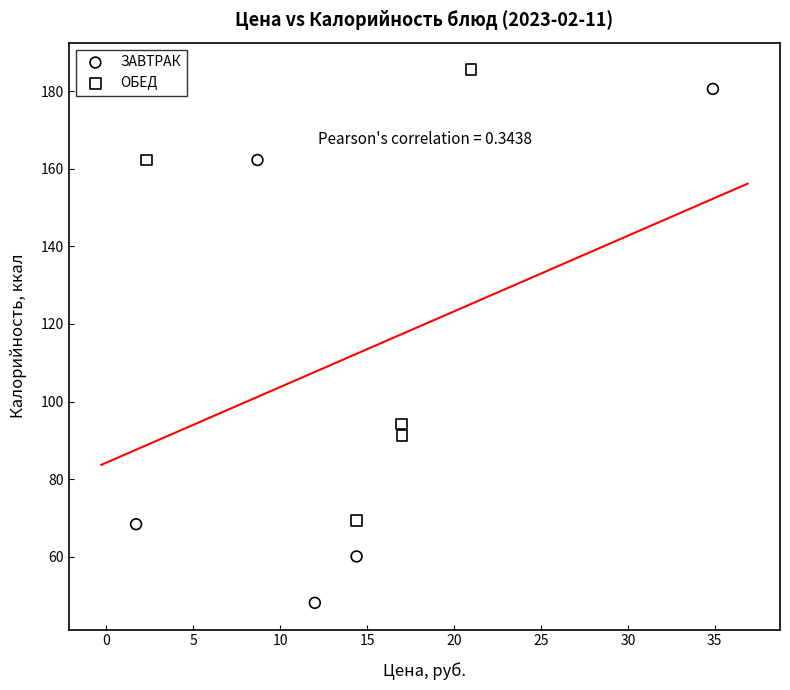

Which series contains the highest Y value?

ОБЕД